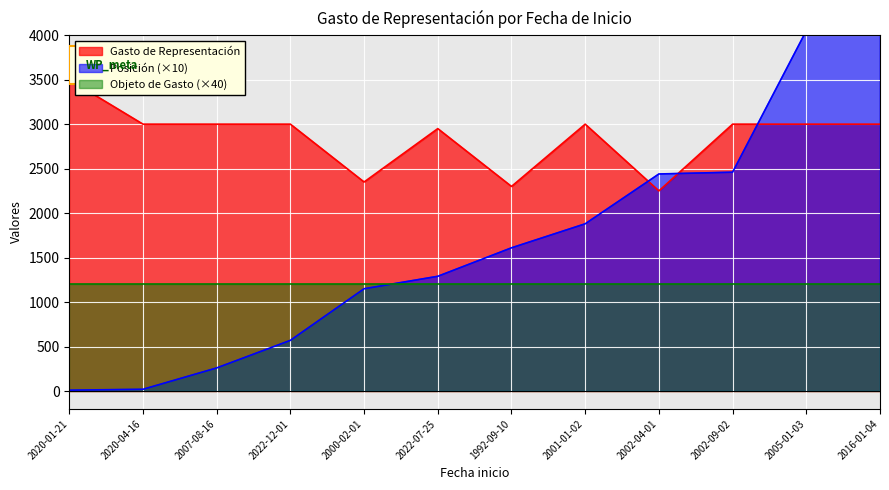

The value of Gasto de Representación at 2016-01-04 is 1888. True or false?

False